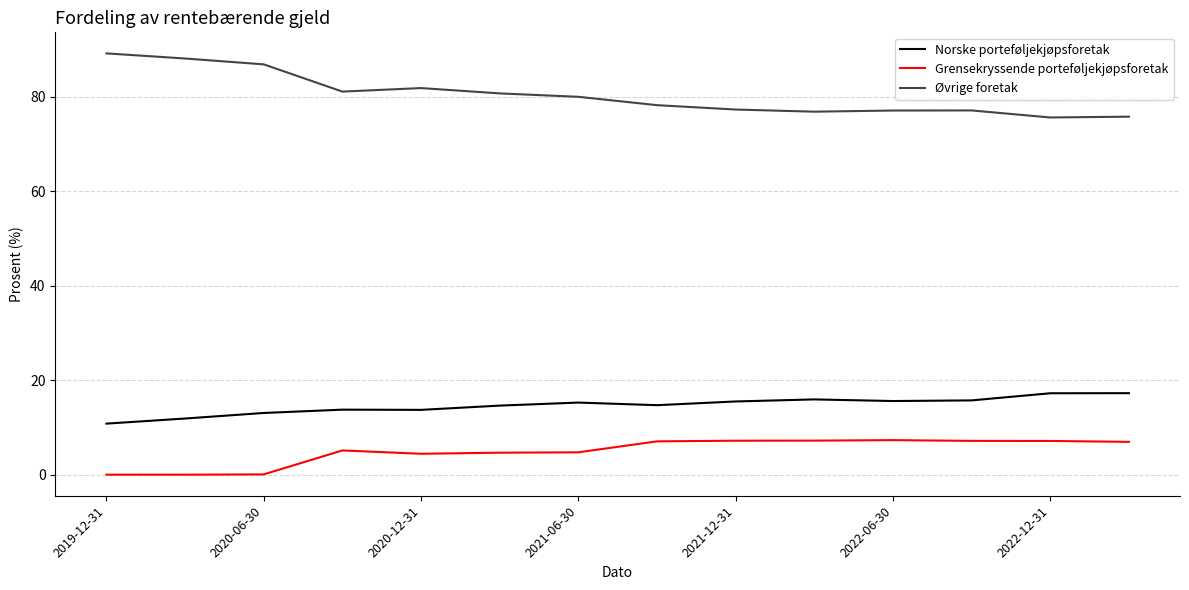

What is the difference between the maximum and minimum values in the Norske porteføljekjøpsforetak series?

6.4